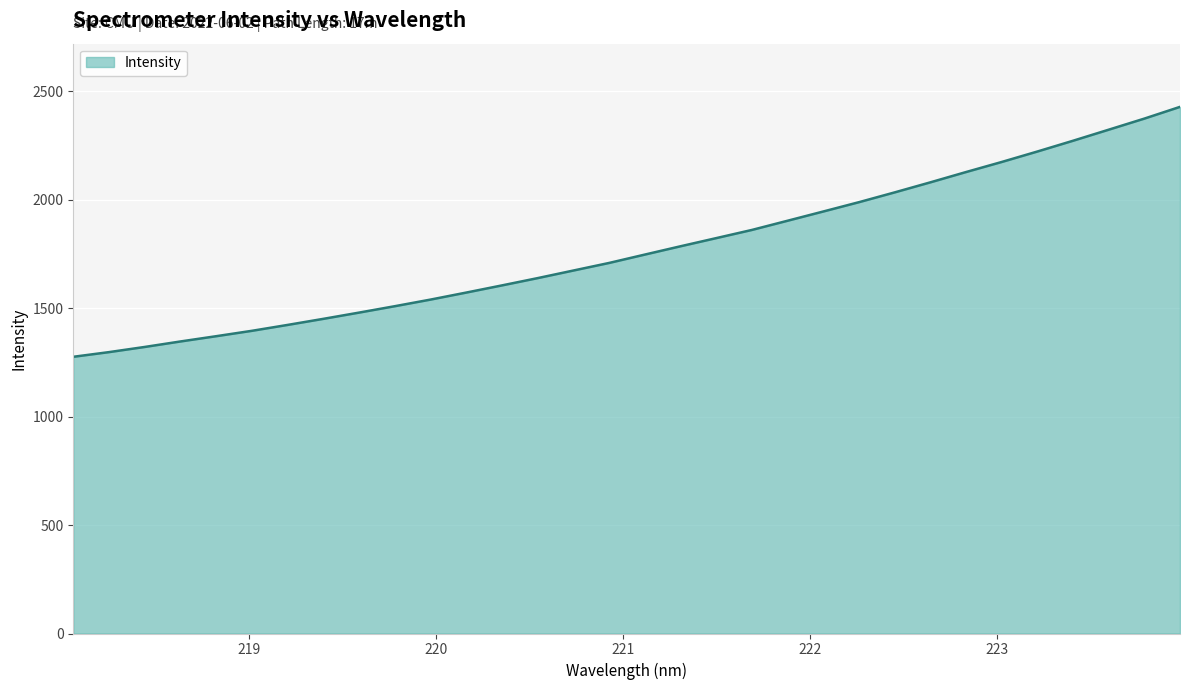

What is the sum of all values?

56668.1